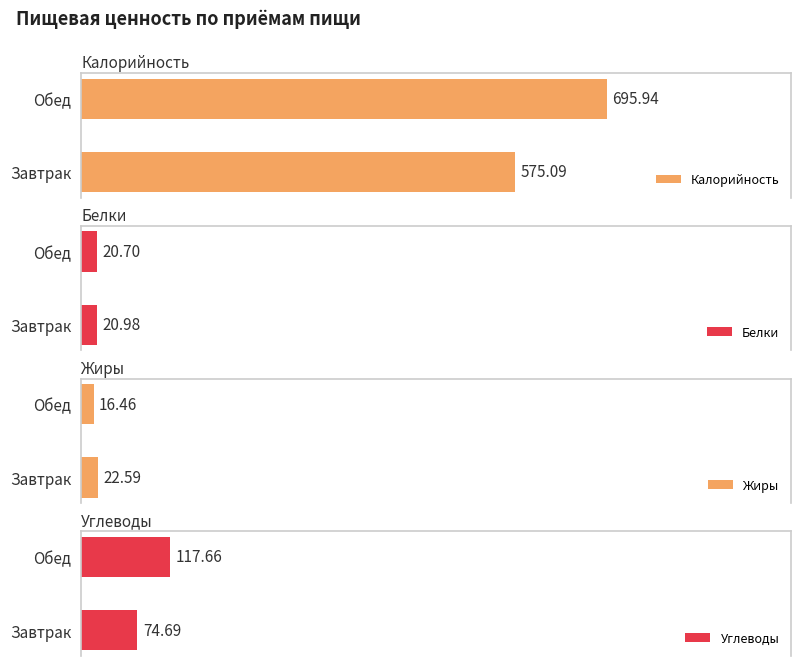

Which series has the largest total across all categories?

Калорийность